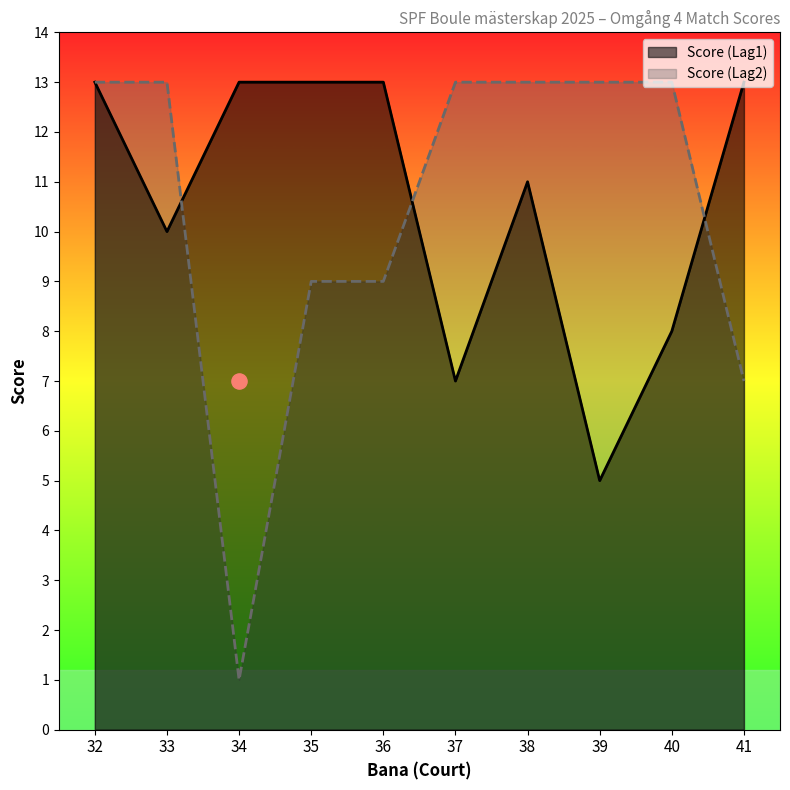

What are all the series names shown in the legend?

Score (Lag1), Score (Lag2)